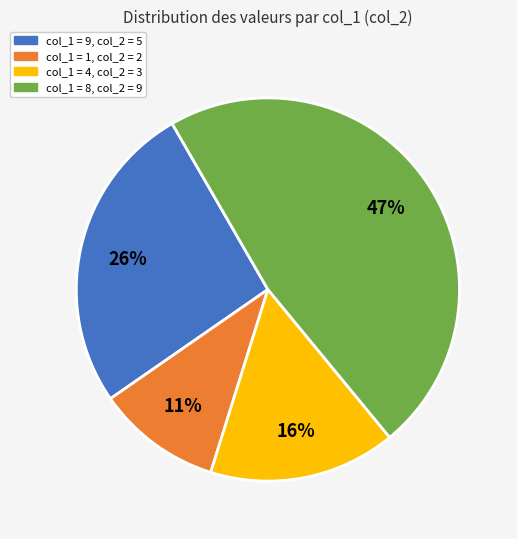

Is there a majority slice in this chart?

No